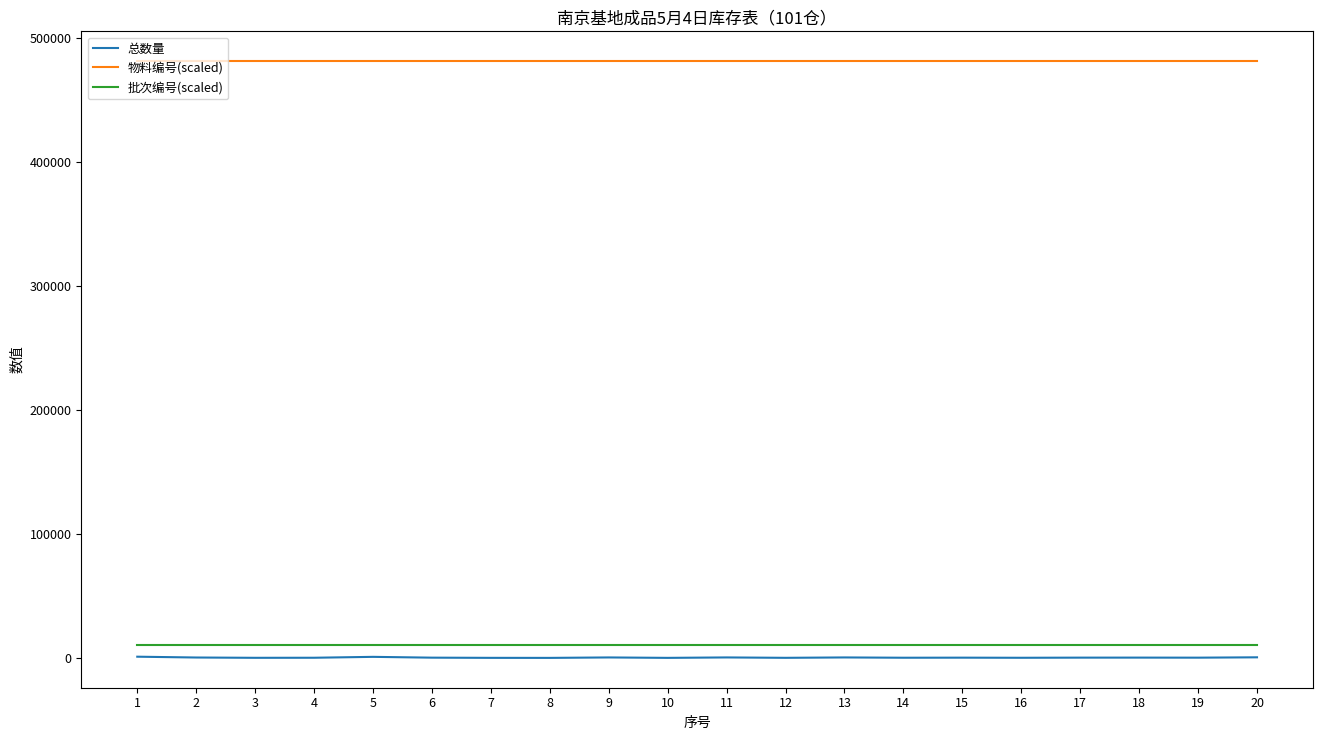

Rank the series at 19 from highest to lowest value.

物料编号(scaled), 批次编号(scaled), 总数量